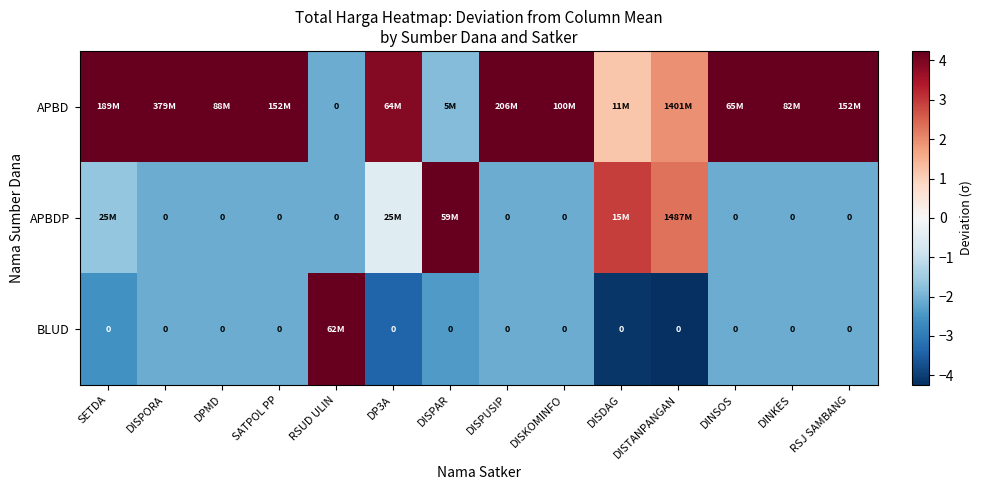

At which label does BLUD reach its minimum?

DISTANPANGAN